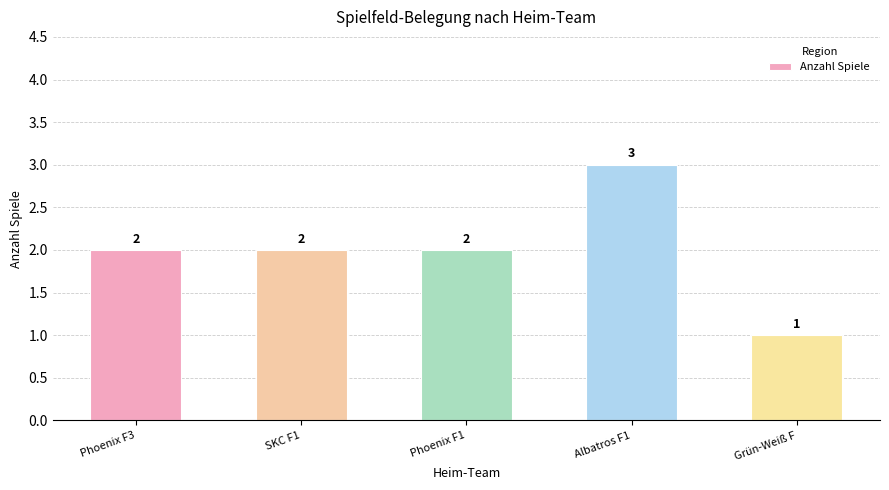

What is the minimum value shown in the chart?

1